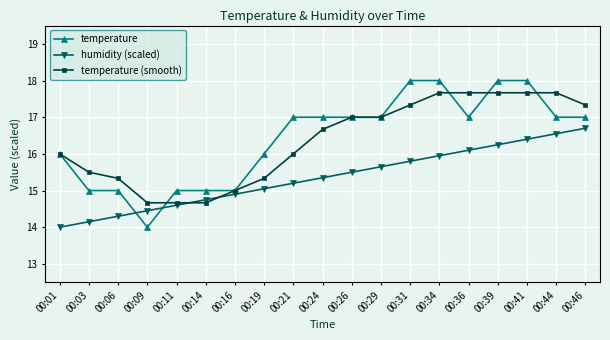

What is the difference between the temperature (smooth) values at 00:03 and 00:09?

0.8